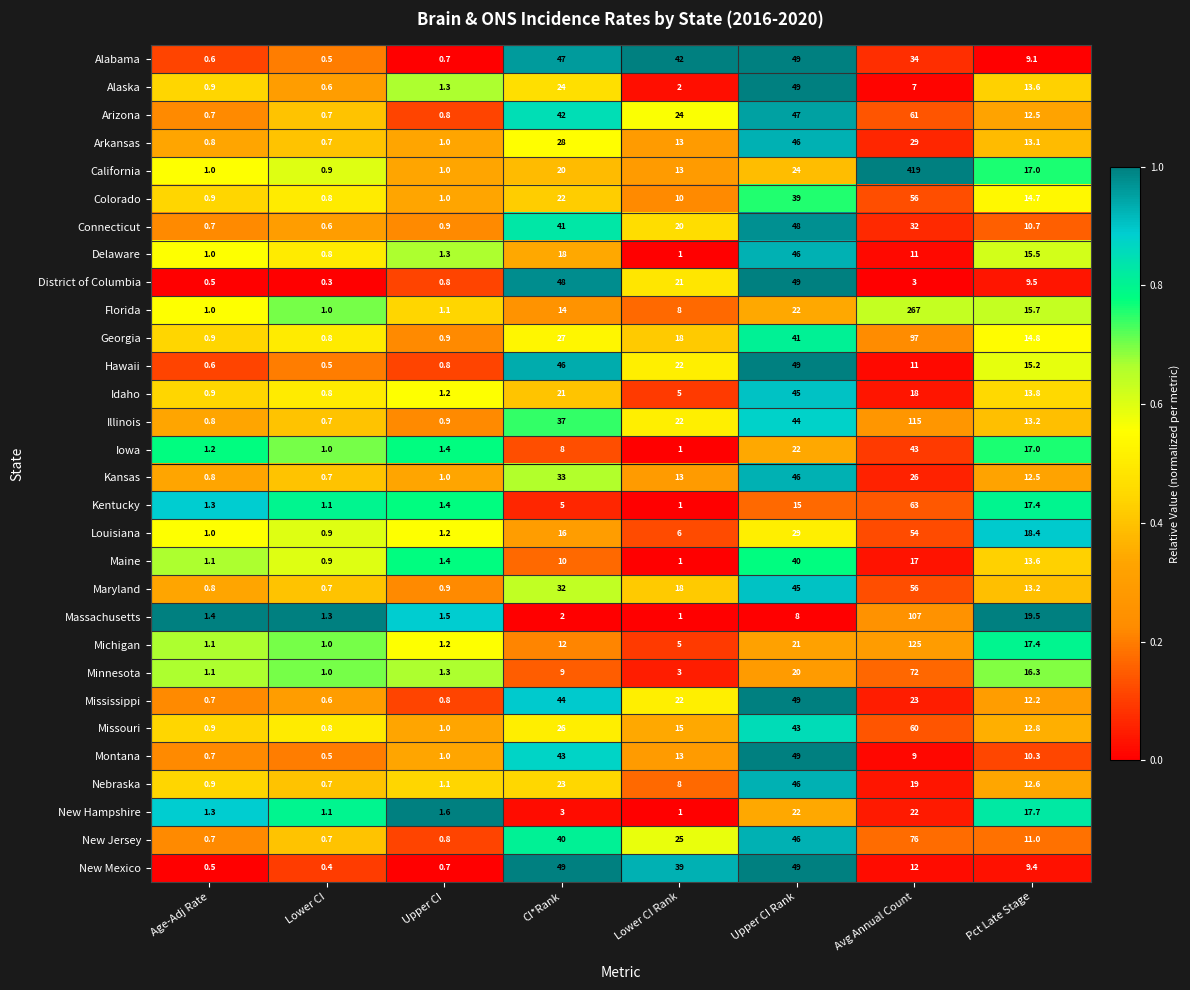

What is the maximum value for Maryland?

56.0